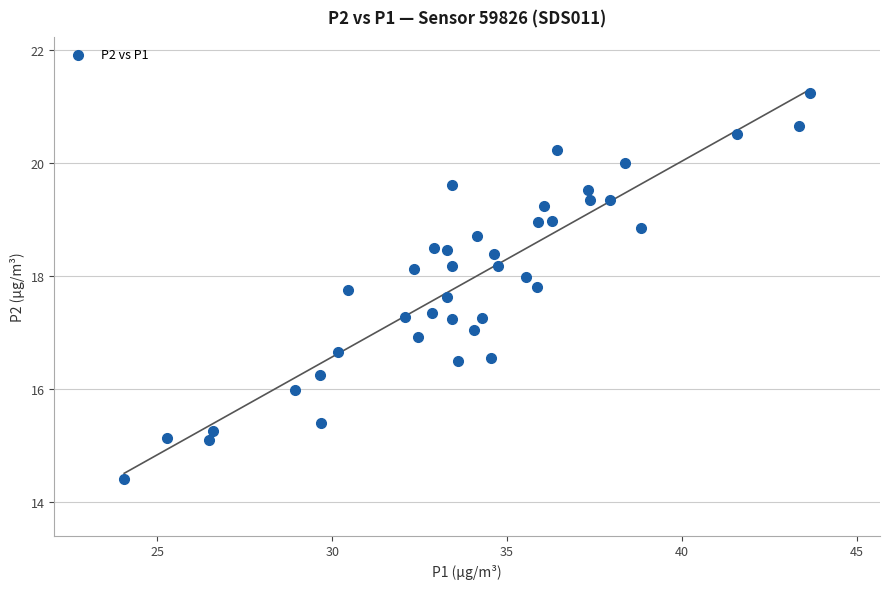

What is the range of Y values (max minus min)?

6.8